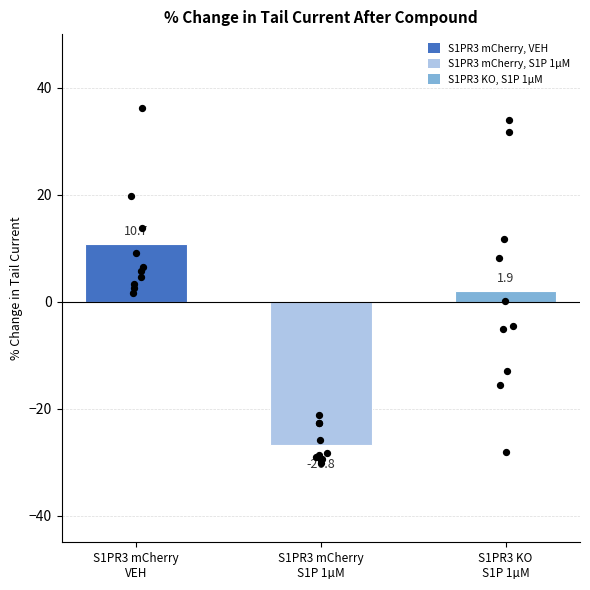

Which series has the largest total across all categories?

S1PR3 mCherry, VEH